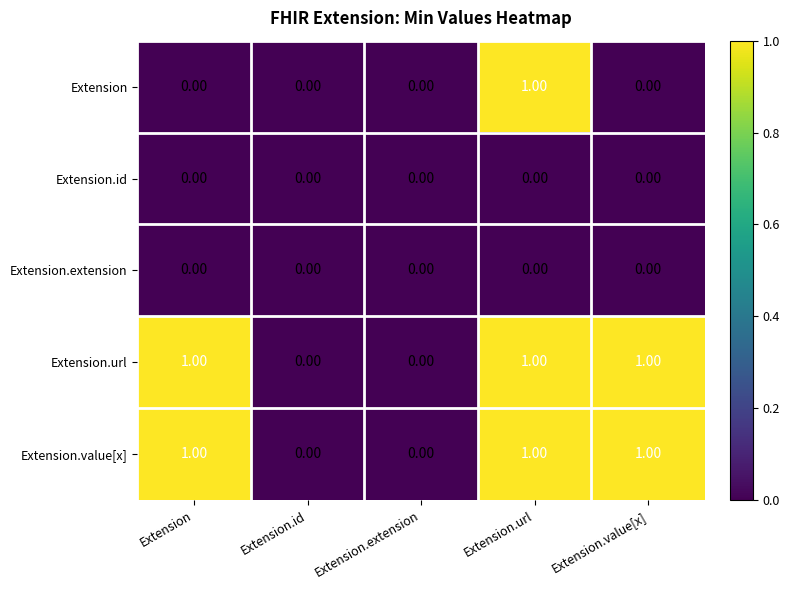

At which category is the sum across all series the highest?

Extension.url